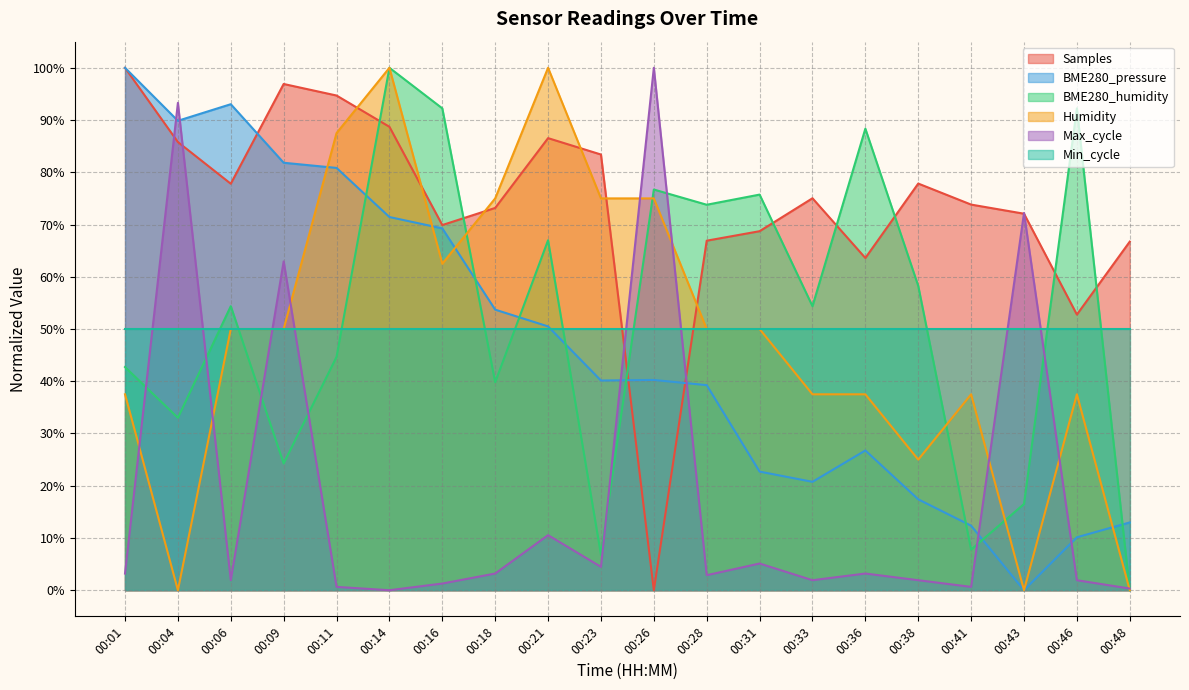

What is the sum of the Max_cycle values at 00:06 and 00:18?

0.1